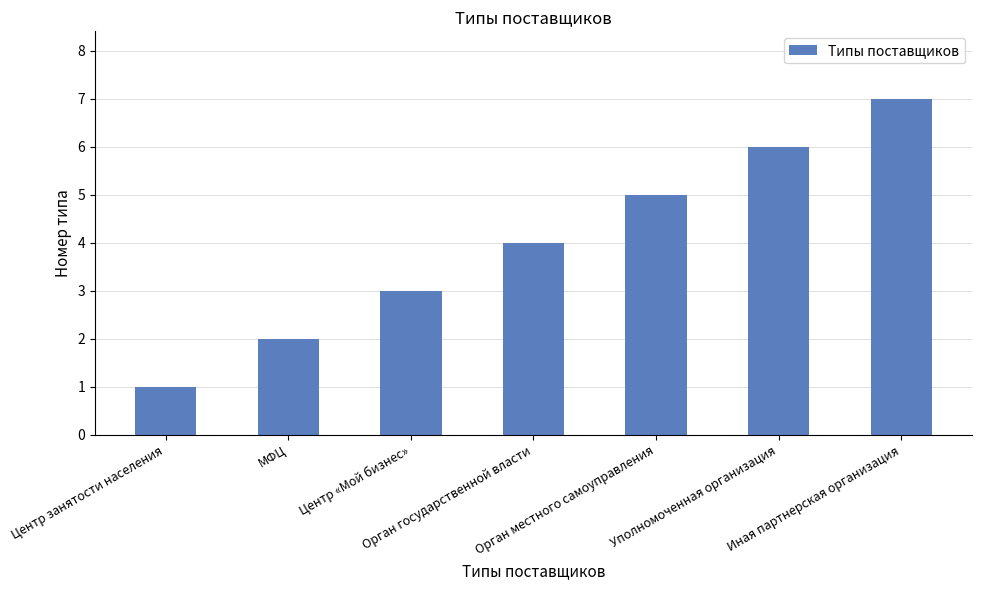

Between Орган государственной власти and Орган местного самоуправления, which is larger?

Орган местного самоуправления